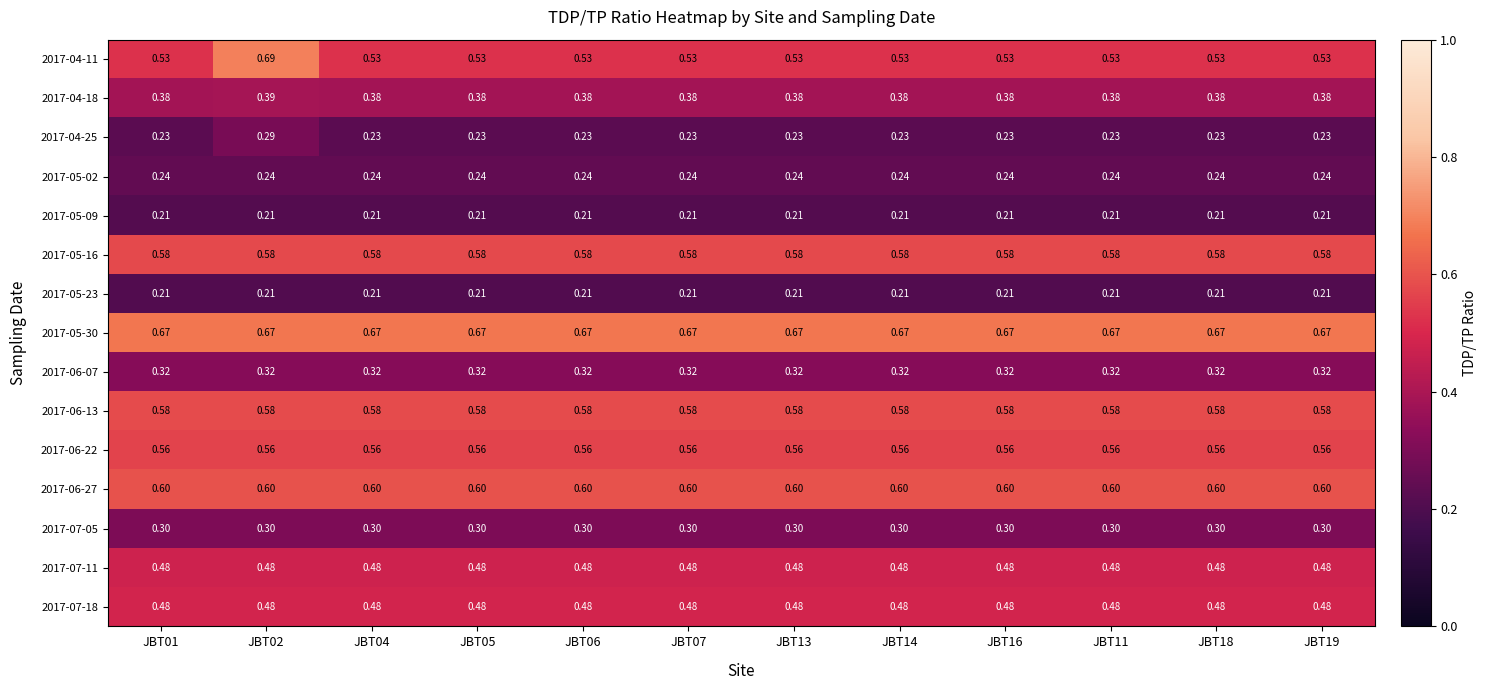

Is the value of 2017-06-07 at JBT07 greater than the value of 2017-07-18 at JBT11?

No